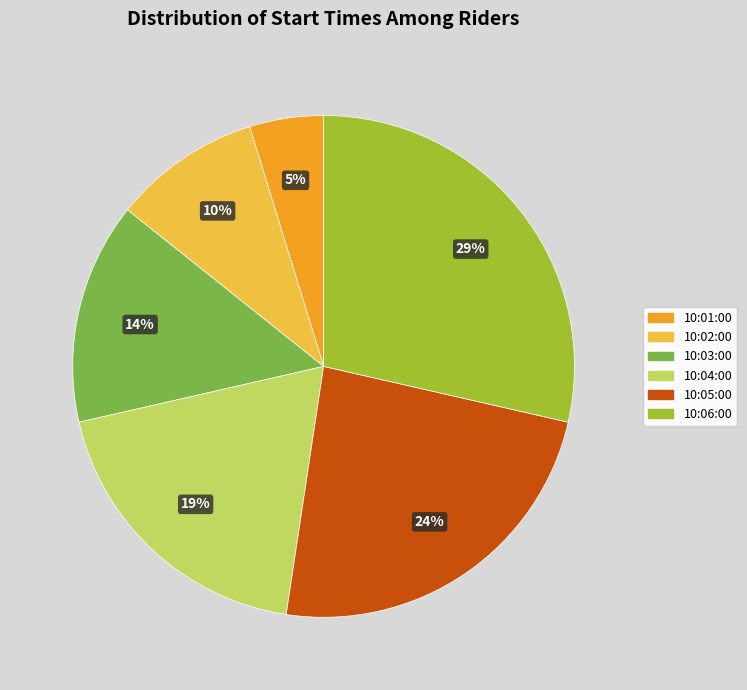

Which category has the smallest portion of the pie?

10:01:00